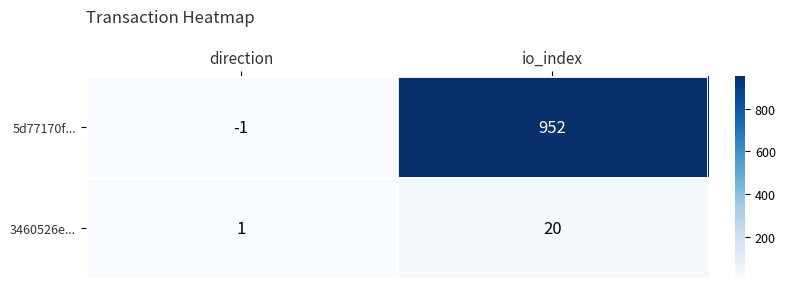

The 5d77170f... series shows 440 at io_index. True or false?

False